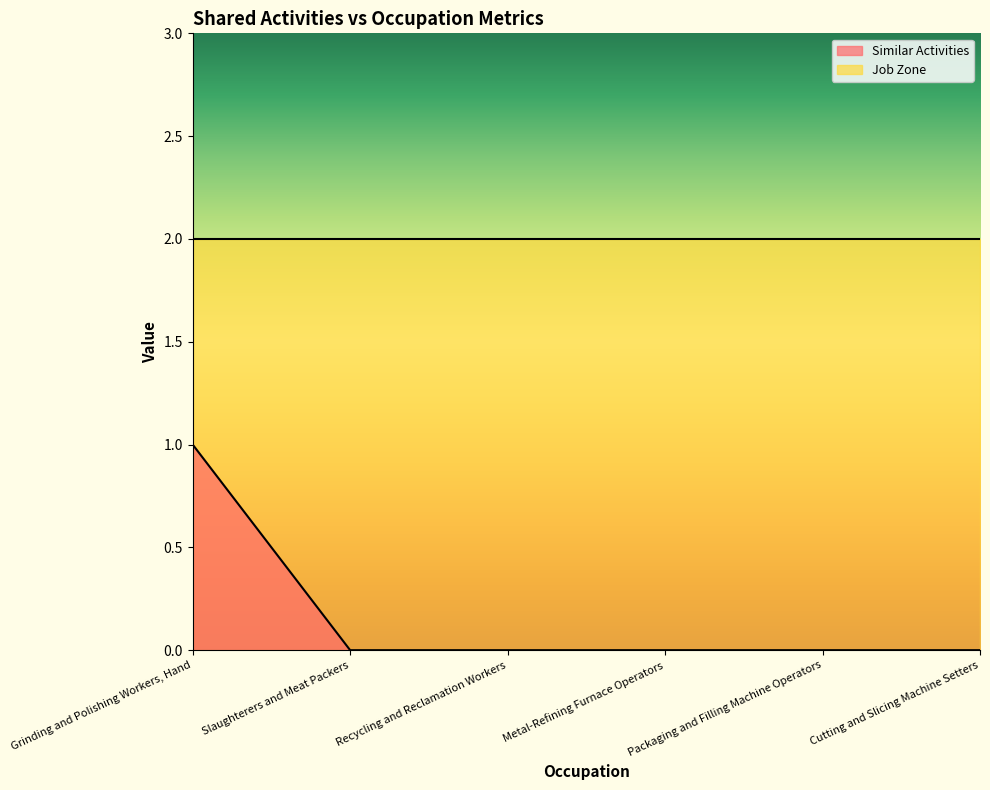

At which label is the value closest to 0?

Slaughterers and Meat Packers